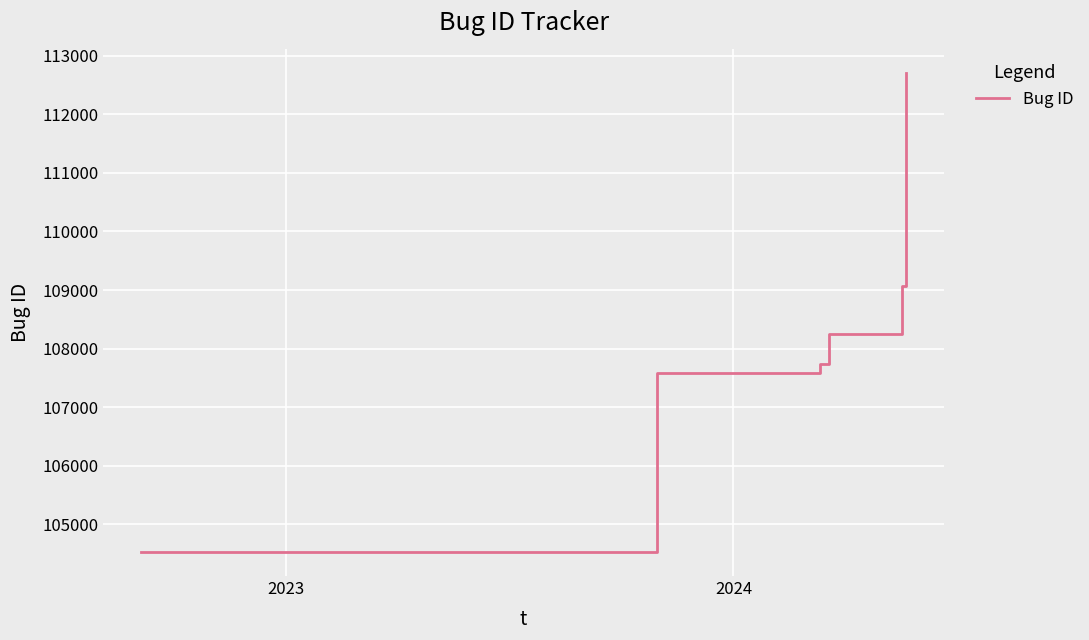

Reading left to right, list all the values displayed in this chart.

104527	107585	107742	108254	109072	112699